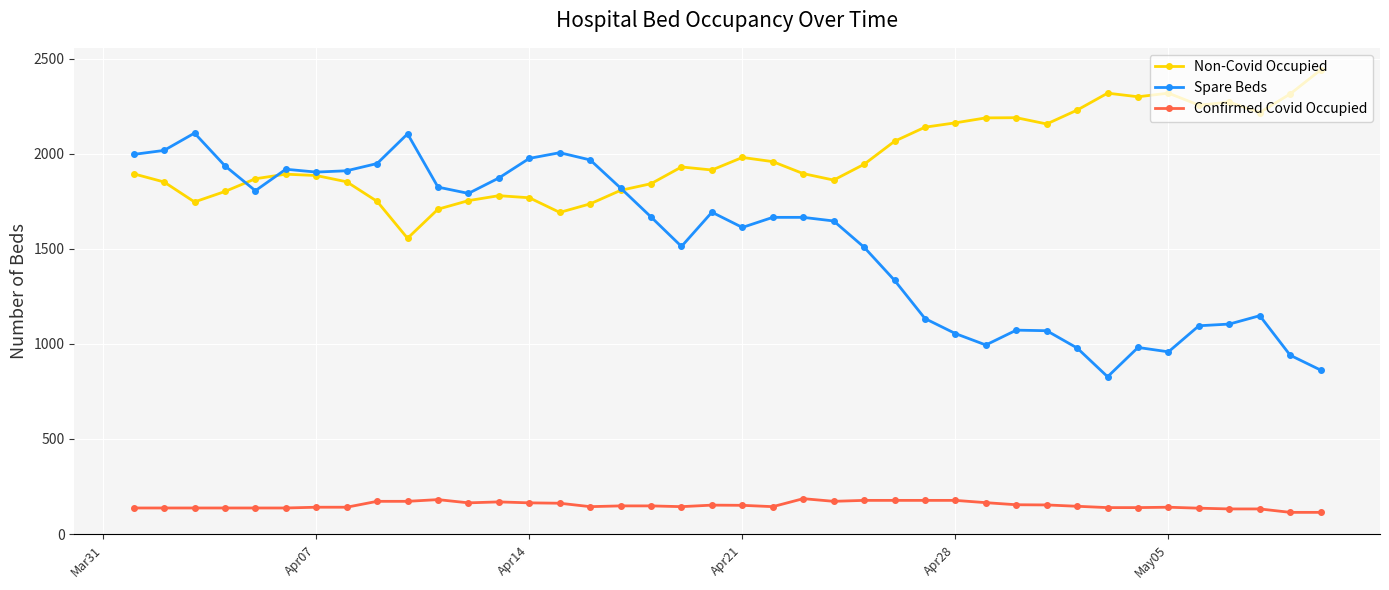

True or false: Spare Beds and Confirmed Covid Occupied cross at least once.

False